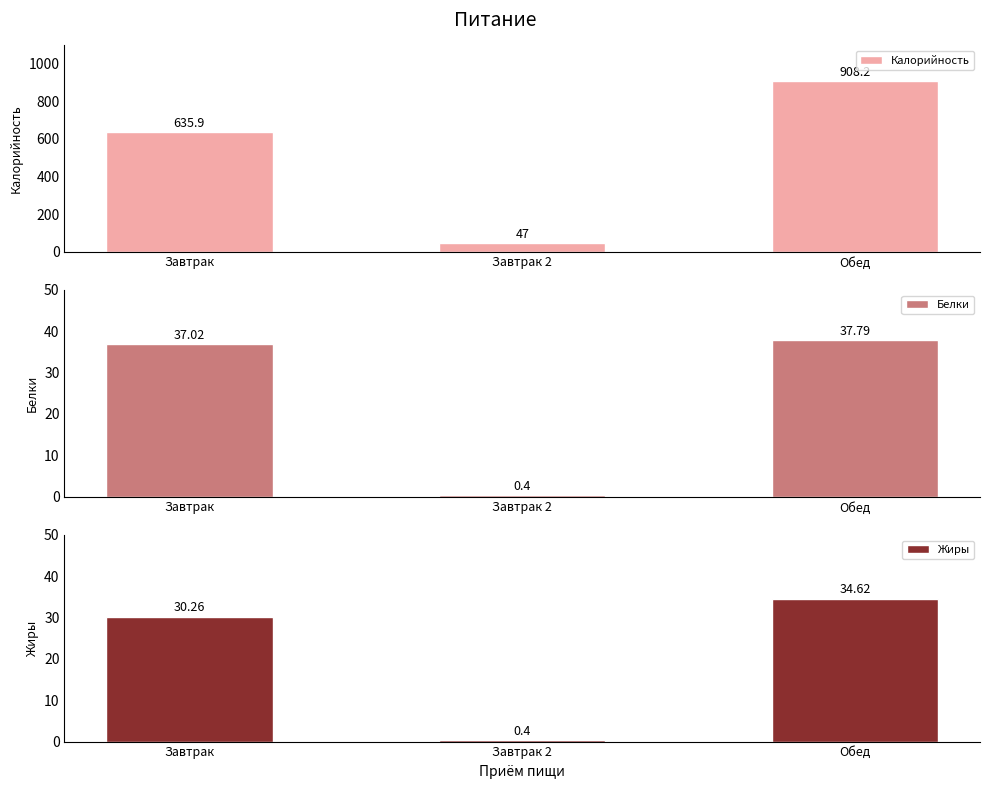

Reading right to left, transcribe all the data shown in this chart.

Калорийность: 908.2	47.0	635.9
Белки: 37.8	0.4	37.0
Жиры: 34.6	0.4	30.3